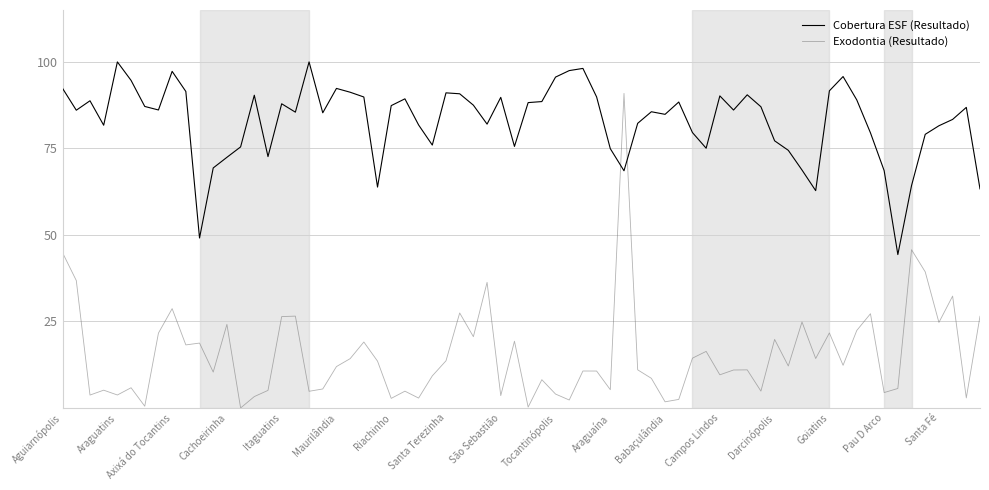

Which series has the largest range (max minus min)?

Exodontia (Resultado)